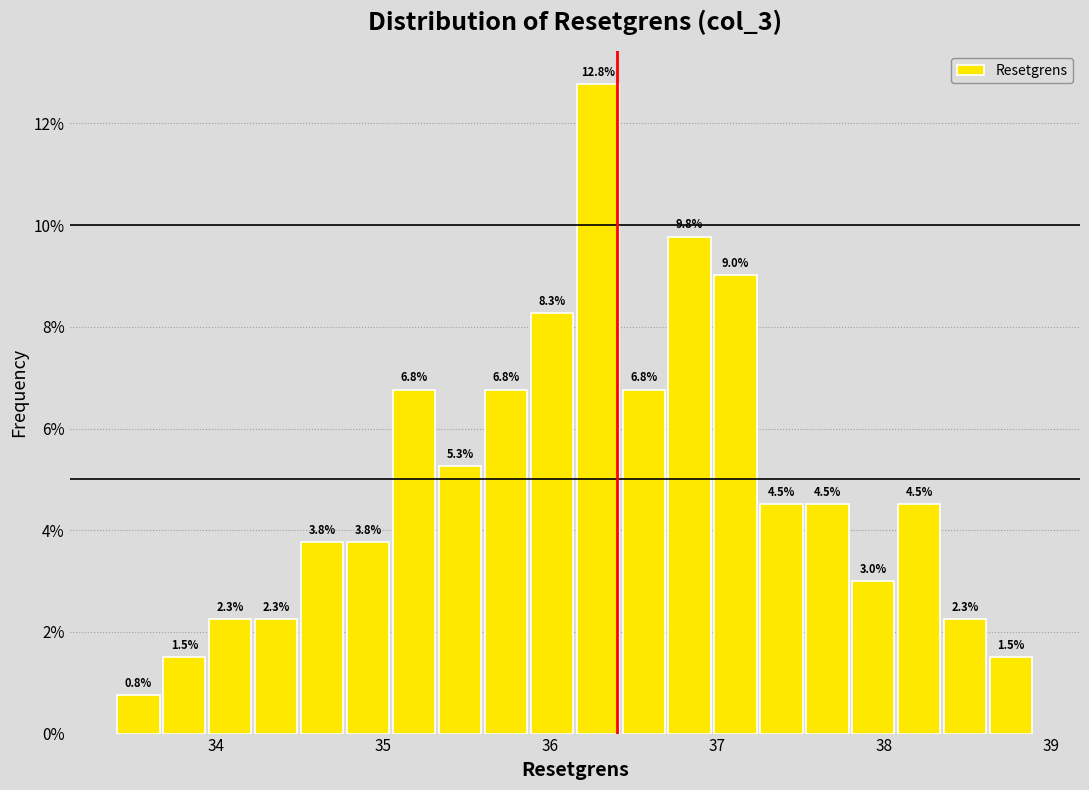

Around what value on the x-axis is the tallest bar? Give the approximate position of its centre, as read against the axis.

36.3